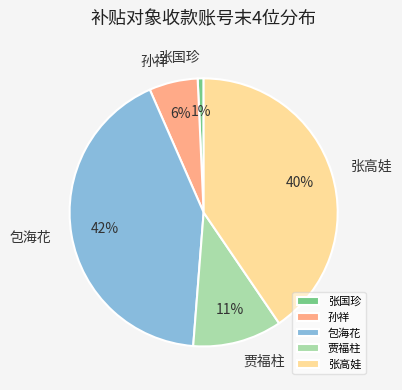

How many segments does this pie chart have?

5